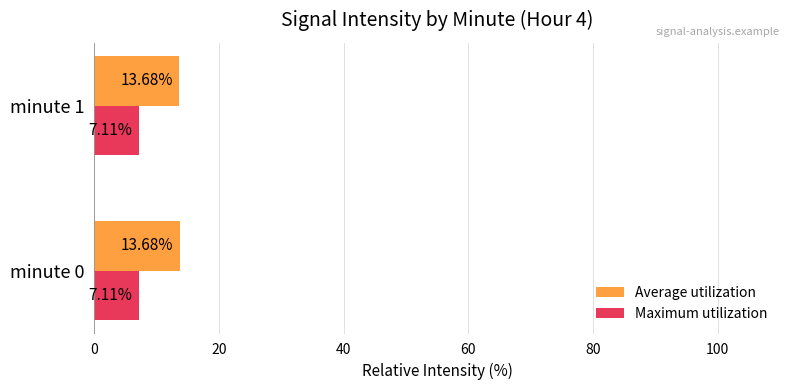

What is the average value of the Average utilization series?

13.7